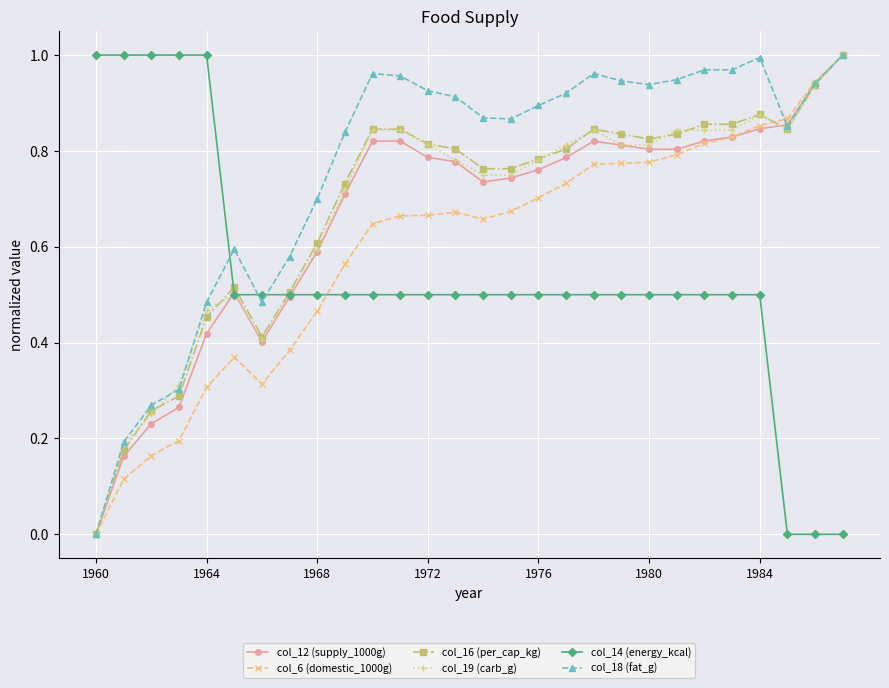

True or false: col_19 (carb_g) has more than 1 interior local peaks.

True